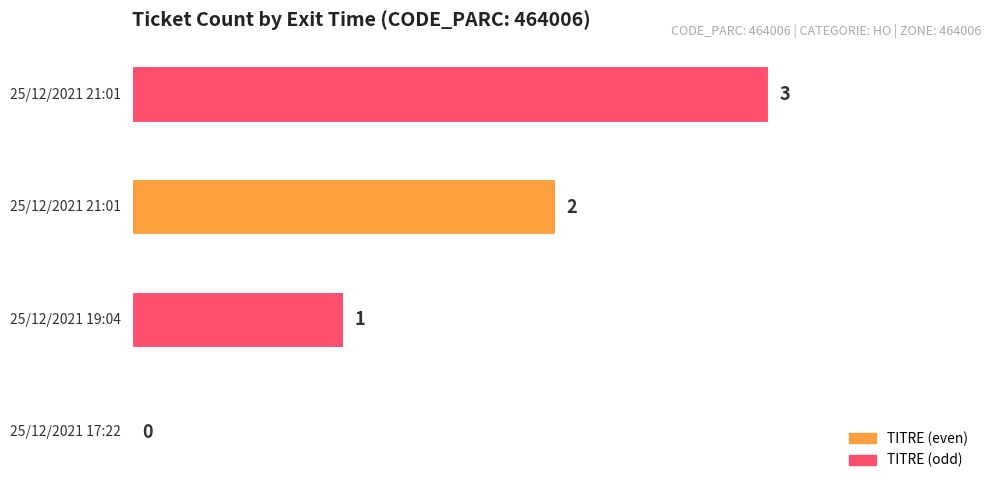

What is the sum of all values?

6